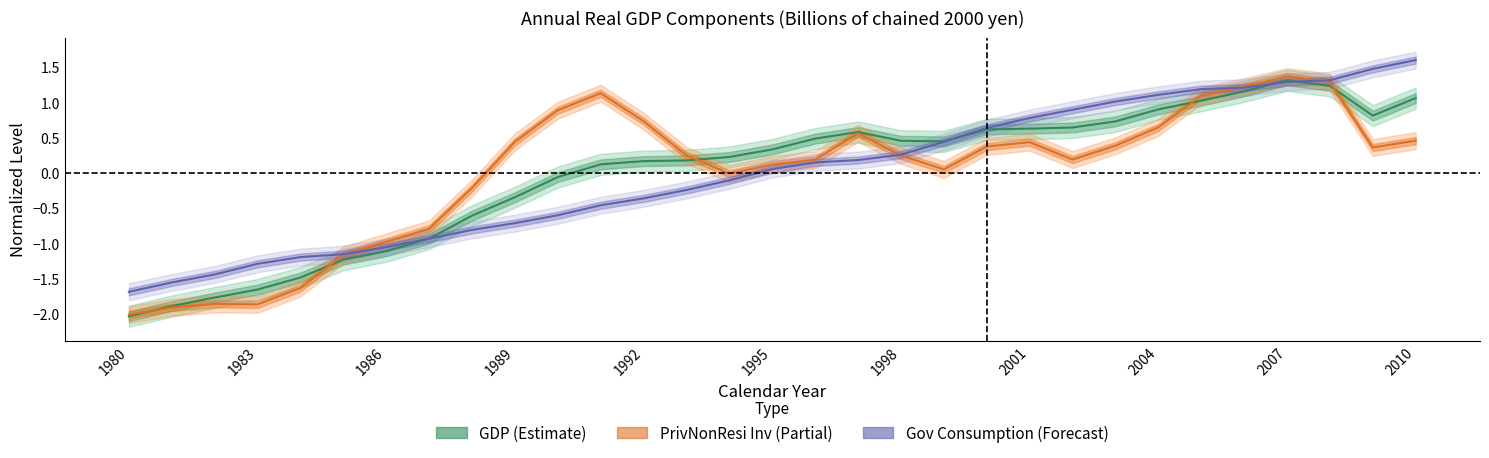

Reading left to right, transcribe all the data shown in this chart.

GDP: -2.0	-1.9	-1.8	-1.7	-1.5	-1.2	-1.1	-0.9	-0.6	-0.3	-0.1	0.1	0.2	0.2	0.2	0.3	0.5	0.6	0.5	0.4	0.6	0.6	0.6	0.7	0.9	1.0	1.2	1.3	1.2	0.8	1.1
PrivNonResi Inv: -2.0	-1.9	-1.9	-1.9	-1.6	-1.2	-1.0	-0.8	-0.2	0.4	0.9	1.1	0.7	0.3	-0.0	0.1	0.2	0.6	0.2	0.0	0.4	0.4	0.2	0.4	0.6	1.1	1.2	1.4	1.3	0.4	0.5
Gov Consumption: -1.7	-1.6	-1.4	-1.3	-1.2	-1.2	-1.1	-0.9	-0.8	-0.7	-0.6	-0.5	-0.4	-0.2	-0.1	0.1	0.1	0.2	0.3	0.4	0.6	0.8	0.9	1.0	1.1	1.2	1.2	1.3	1.3	1.5	1.6